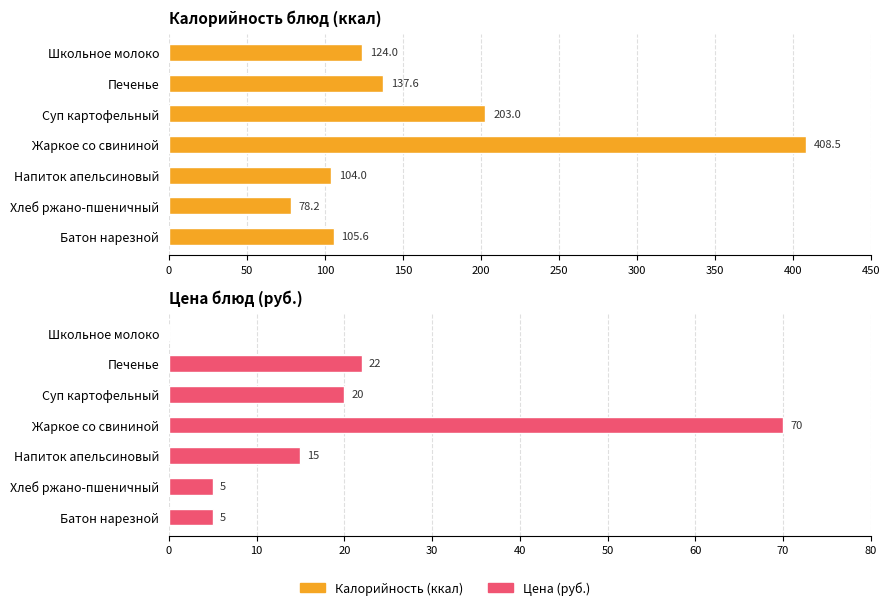

Between Жаркое со свининой and Печенье, which is larger?

Жаркое со свининой